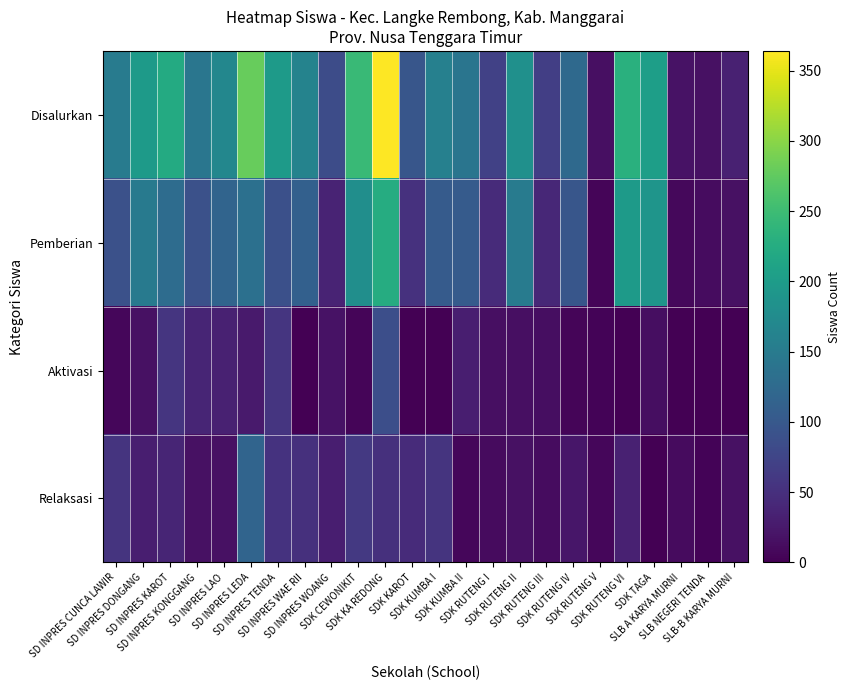

Reading left to right, transcribe all the data shown in this chart.

Disalurkan: SD INPRES CUNCA LAWIR=152	SD INPRES DONGANG=198	SD INPRES KAROT=223	SD INPRES KONGGANG=143	SD INPRES LAO=168	SD INPRES LEDA=280	SD INPRES TENDA=198	SD INPRES WAE RII=163	SD INPRES WOANG=84	SDK CEWONIKIT=246	SDK KA REDONG=364	SDK KAROT=97	SDK KUMBA I=159	SDK KUMBA II=141	SDK RUTENG I=71	SDK RUTENG II=183	SDK RUTENG III=67	SDK RUTENG IV=125	SDK RUTENG V=15	SDK RUTENG VI=231	SDK TAGA=204	SLB A KARYA MURNI=18	SLB NEGERI TENDA=16	SLB-B KARYA MURNI=33
Pemberian: SD INPRES CUNCA LAWIR=90	SD INPRES DONGANG=150	SD INPRES KAROT=129	SD INPRES KONGGANG=90	SD INPRES LAO=118	SD INPRES LEDA=135	SD INPRES TENDA=89	SD INPRES WAE RII=112	SD INPRES WOANG=36	SDK CEWONIKIT=180	SDK KA REDONG=226	SDK KAROT=52	SDK KUMBA I=104	SDK KUMBA II=105	SDK RUTENG I=45	SDK RUTENG II=151	SDK RUTENG III=41	SDK RUTENG IV=98	SDK RUTENG V=5	SDK RUTENG VI=198	SDK TAGA=190	SLB A KARYA MURNI=8	SLB NEGERI TENDA=12	SLB-B KARYA MURNI=17
Aktivasi: SD INPRES CUNCA LAWIR=7	SD INPRES DONGANG=17	SD INPRES KAROT=56	SD INPRES KONGGANG=37	SD INPRES LAO=33	SD INPRES LEDA=27	SD INPRES TENDA=56	SD INPRES WAE RII=0	SD INPRES WOANG=18	SDK CEWONIKIT=5	SDK KA REDONG=87	SDK KAROT=0	SDK KUMBA I=0	SDK KUMBA II=30	SDK RUTENG I=15	SDK RUTENG II=15	SDK RUTENG III=14	SDK RUTENG IV=5	SDK RUTENG V=4	SDK RUTENG VI=0	SDK TAGA=14	SLB A KARYA MURNI=0	SLB NEGERI TENDA=0	SLB-B KARYA MURNI=0
Relaksasi: SD INPRES CUNCA LAWIR=55	SD INPRES DONGANG=31	SD INPRES KAROT=38	SD INPRES KONGGANG=16	SD INPRES LAO=17	SD INPRES LEDA=118	SD INPRES TENDA=53	SD INPRES WAE RII=51	SD INPRES WOANG=30	SDK CEWONIKIT=61	SDK KA REDONG=51	SDK KAROT=45	SDK KUMBA I=55	SDK KUMBA II=6	SDK RUTENG I=11	SDK RUTENG II=17	SDK RUTENG III=12	SDK RUTENG IV=22	SDK RUTENG V=6	SDK RUTENG VI=33	SDK TAGA=0	SLB A KARYA MURNI=10	SLB NEGERI TENDA=4	SLB-B KARYA MURNI=16